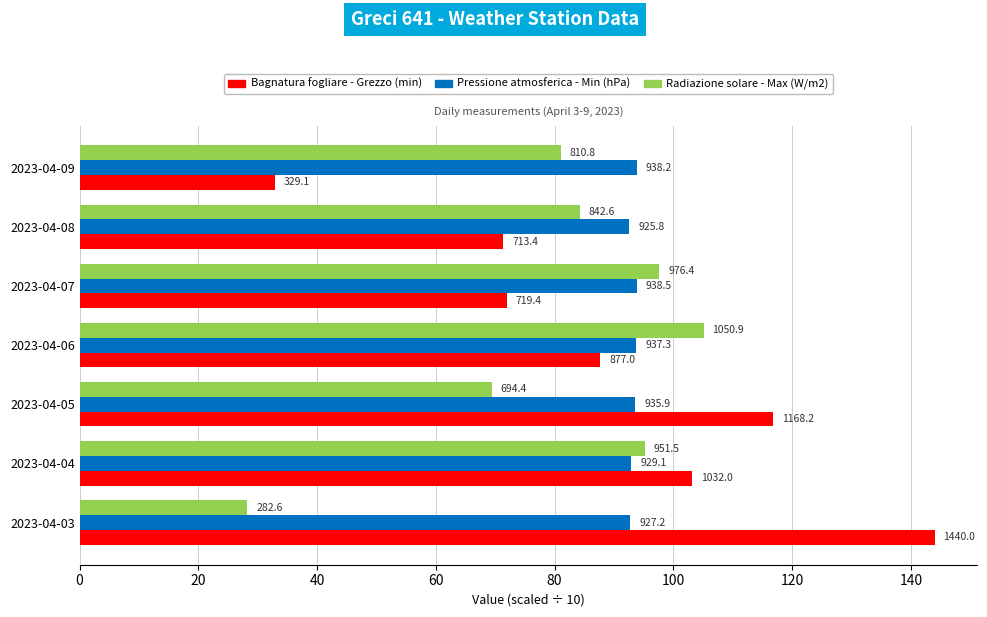

What are all the series names shown in the legend?

Bagnatura fogliare - Grezzo (min), Pressione atmosferica - Min (hPa), Radiazione solare - Max (W/m2)